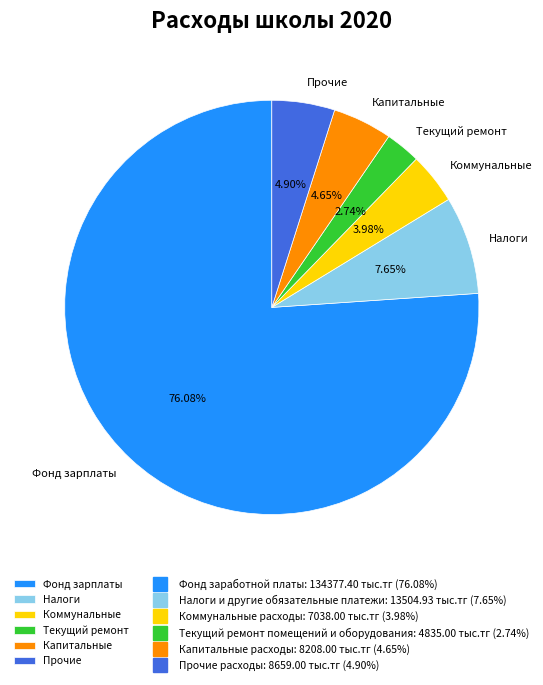

What is the majority slice?

Фонд зарплаты